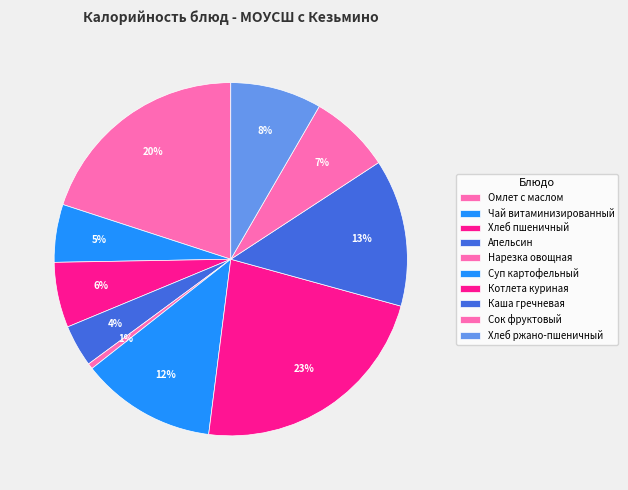

To the nearest percent, what is the difference between the largest and smallest slice percentages?

22%